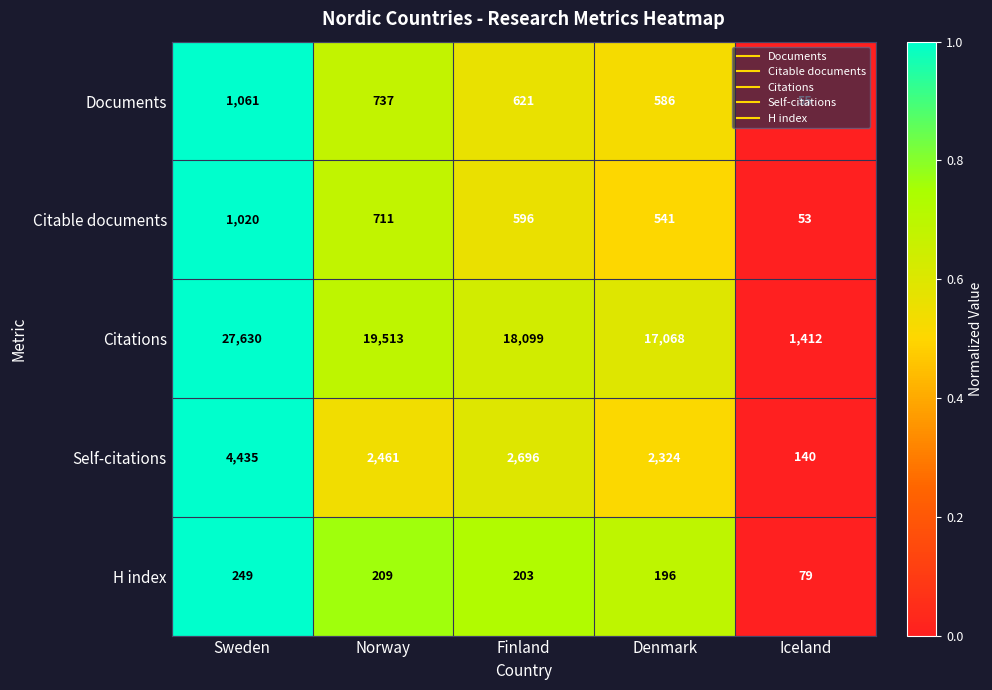

What is the total value across all series at Sweden?

34395